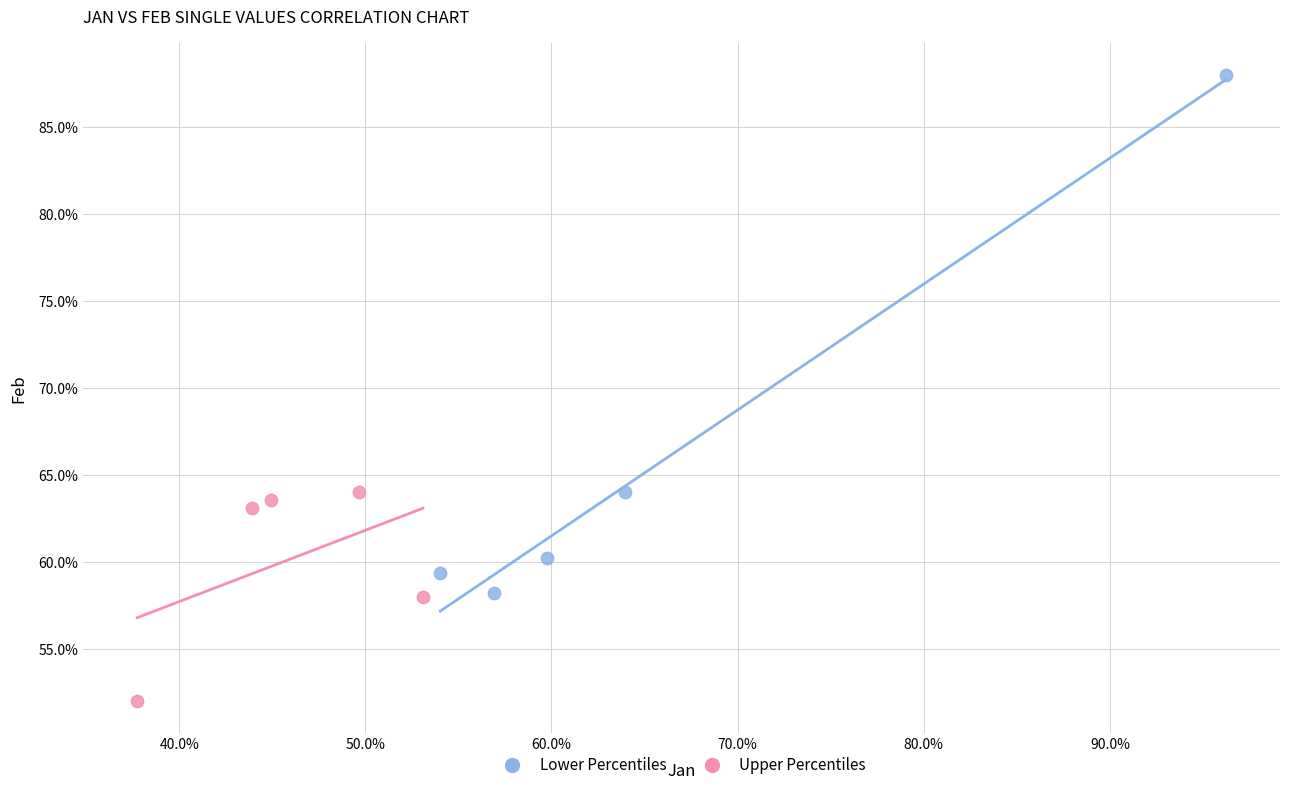

Which series reaches the minimum Y coordinate?

Upper Percentiles